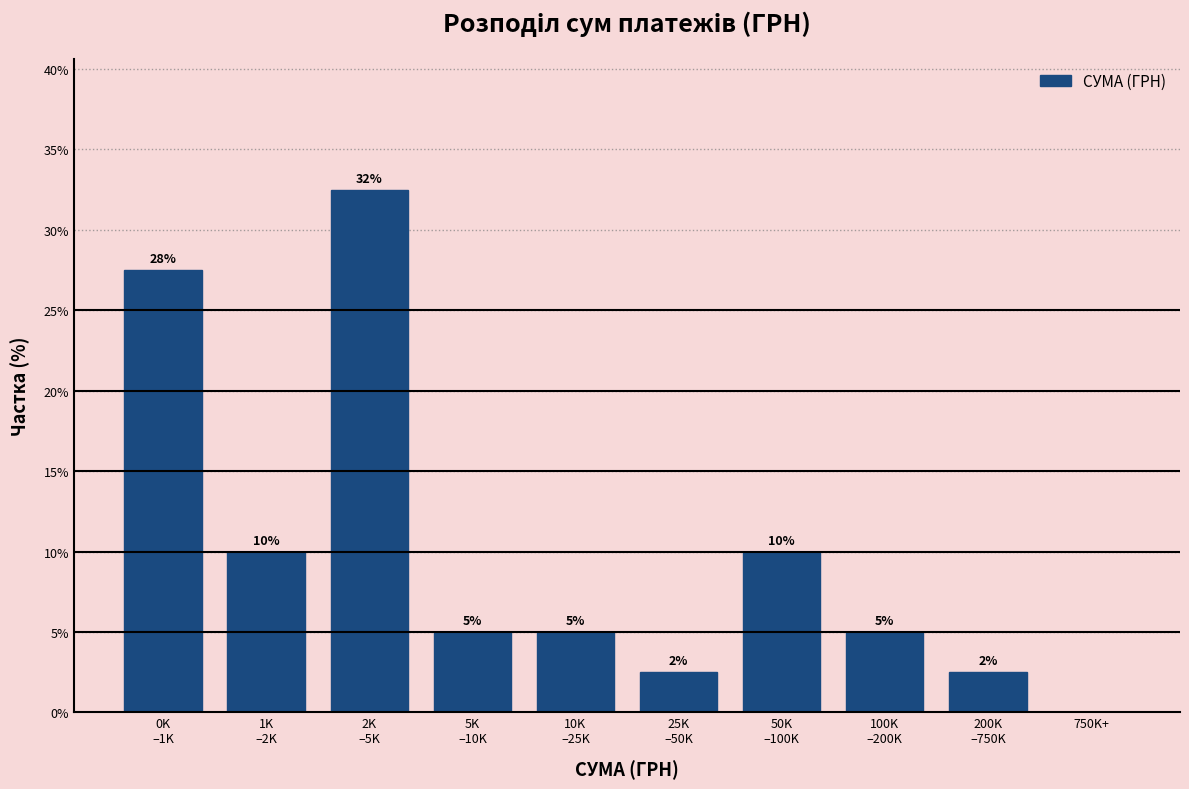

Is it true that the value at 750K+ is 17.3?

False